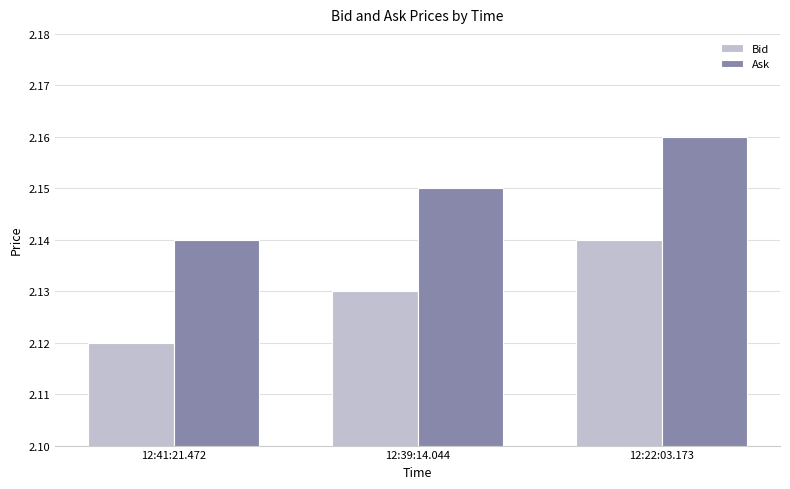

What position from the left is 12:39:14.044?

2